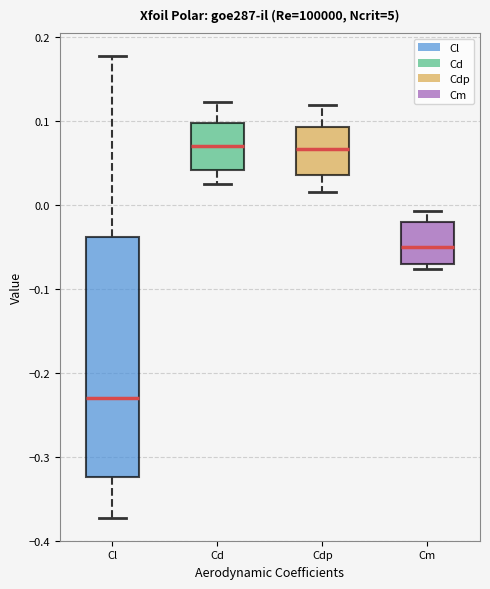

Reading left to right, transcribe this box plot: for each box, give where its median line is, the range the box spans, and where its two whiskers end, as read against the y-axis. The values are not printed on the chart, so give them approximately, as read against the axis.

Cl: median -0.23, box -0.32 to -0.04, whiskers -0.37 to 0.18
Cd: median 0.07, box 0.04 to 0.10, whiskers 0.02 to 0.12
Cdp: median 0.07, box 0.04 to 0.09, whiskers 0.02 to 0.12
Cm: median -0.05, box -0.07 to -0.02, whiskers -0.08 to -0.01